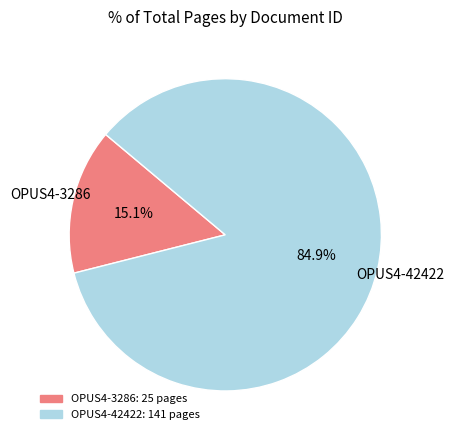

How much of the chart is everything except OPUS4-3286?

84.9%